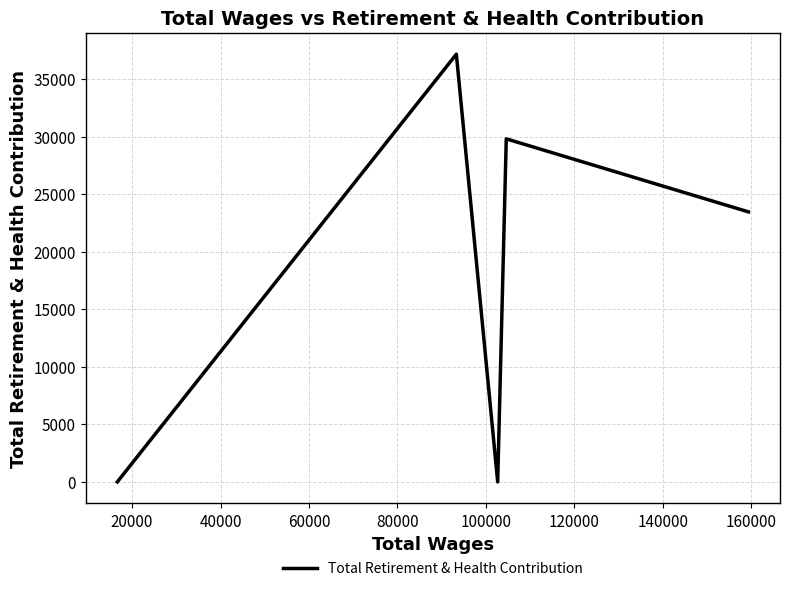

What is the sum of all values?

90428